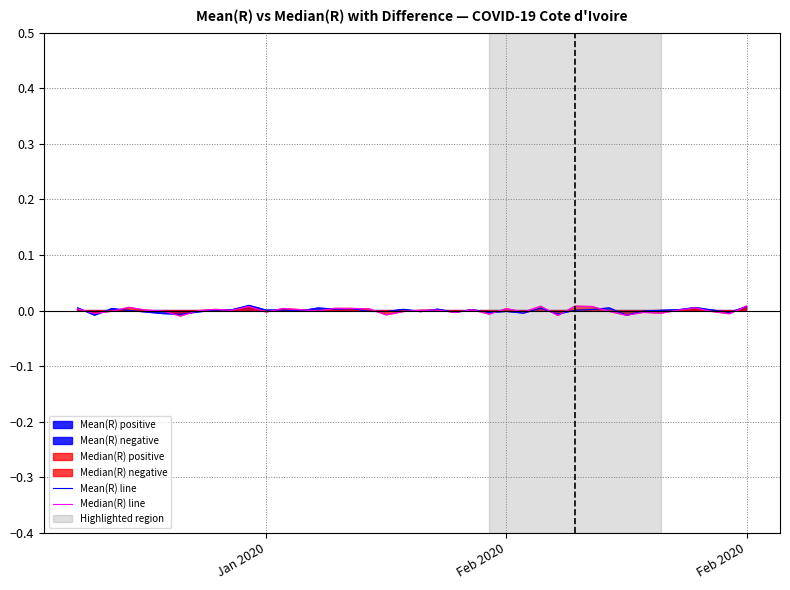

Which series has the largest total across all categories?

Mean(R) line